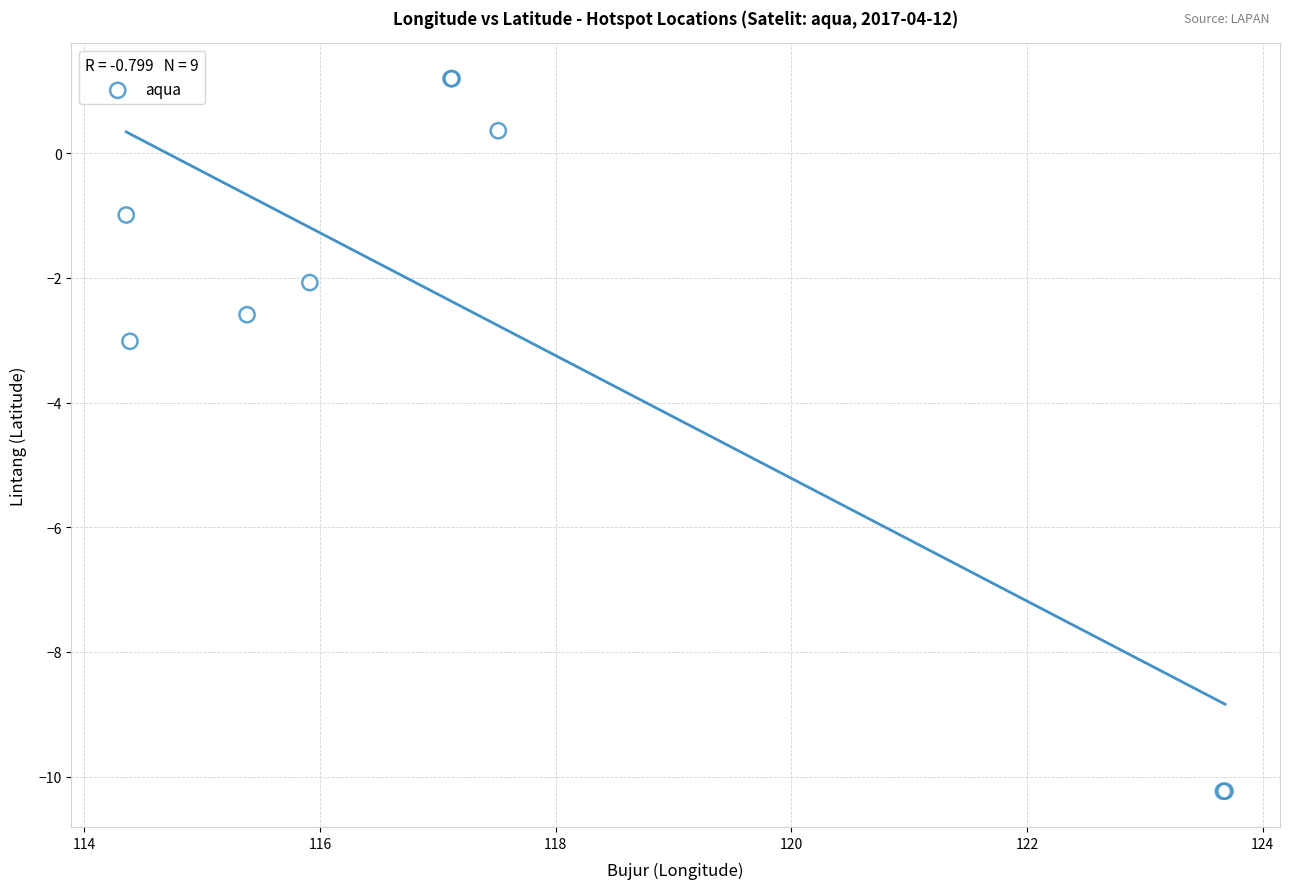

What Y value in the scatter plot is closest to -4?

-3.0